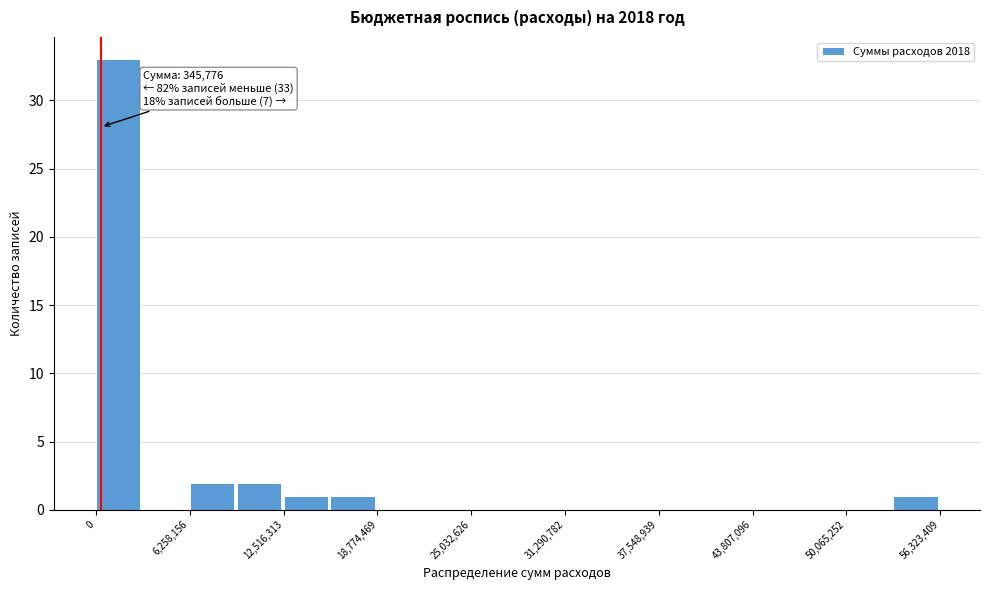

Read against the x-axis, roughly where is the centre of the tallest bar?

1000000